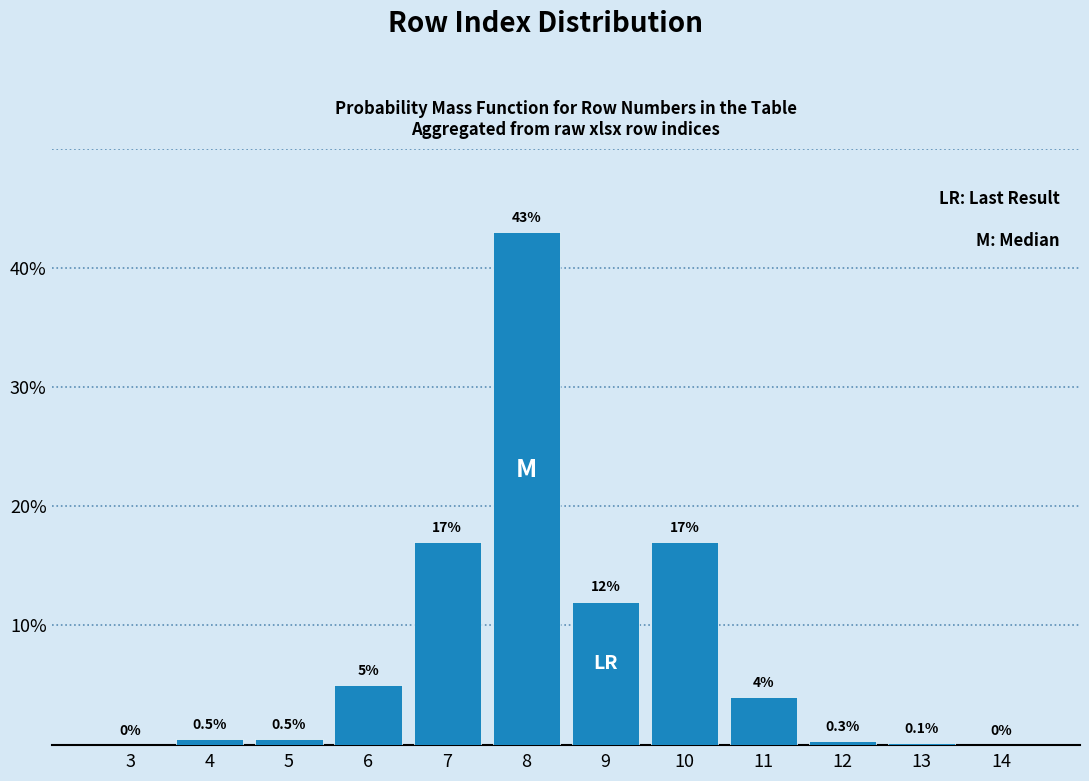

Reading left to right, what are all the values shown in this chart?

3=0.0	4=0.5	5=0.5	6=5.0	7=17.0	8=43.0	9=12.0	10=17.0	11=4.0	12=0.3	13=0.1	14=0.0